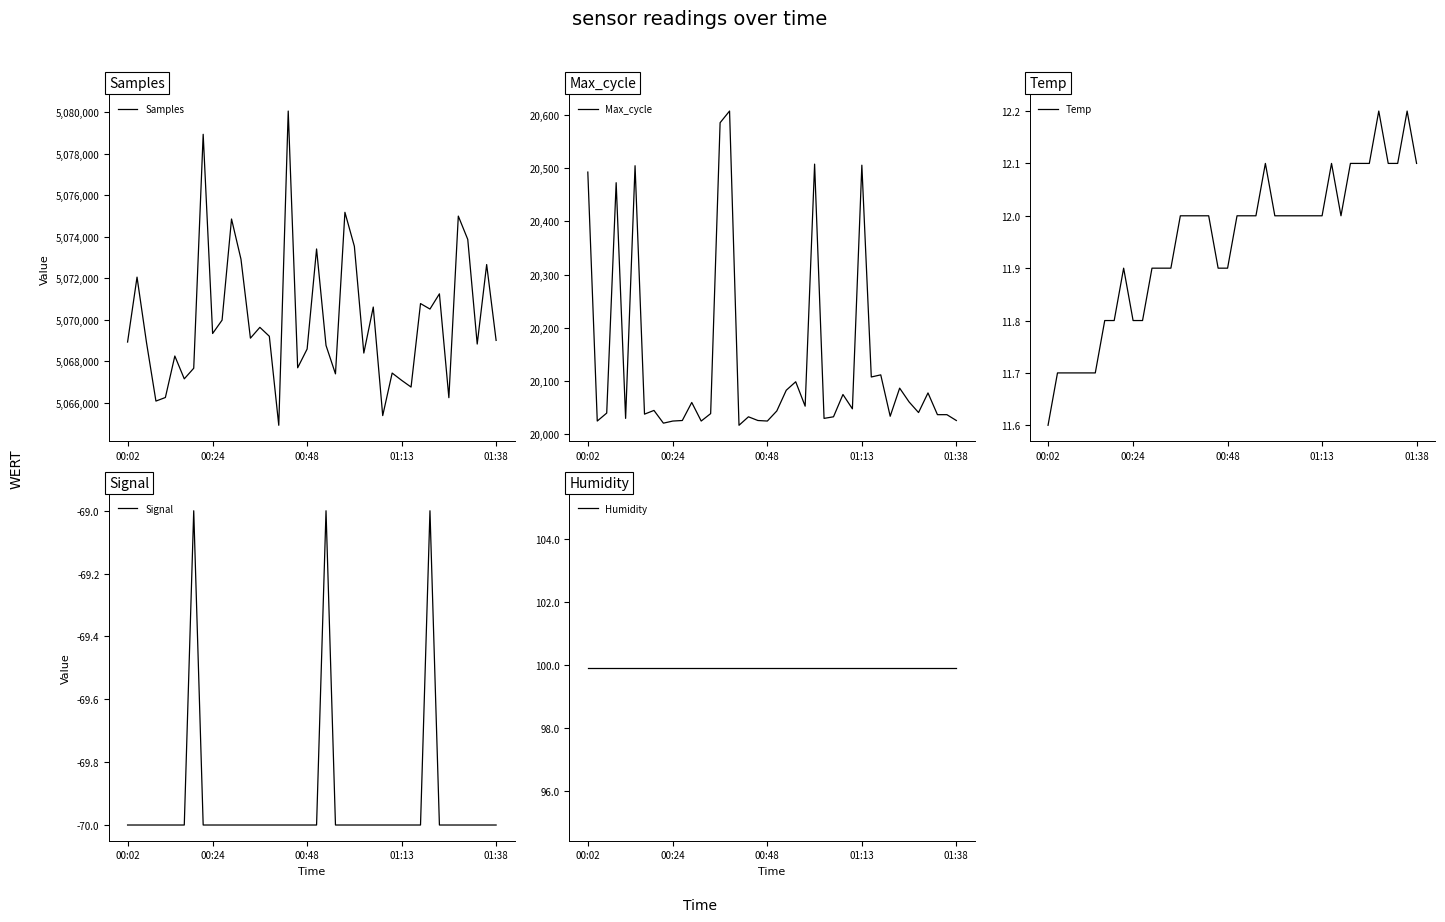

Where is Temp nearest to the value 11?

00:02